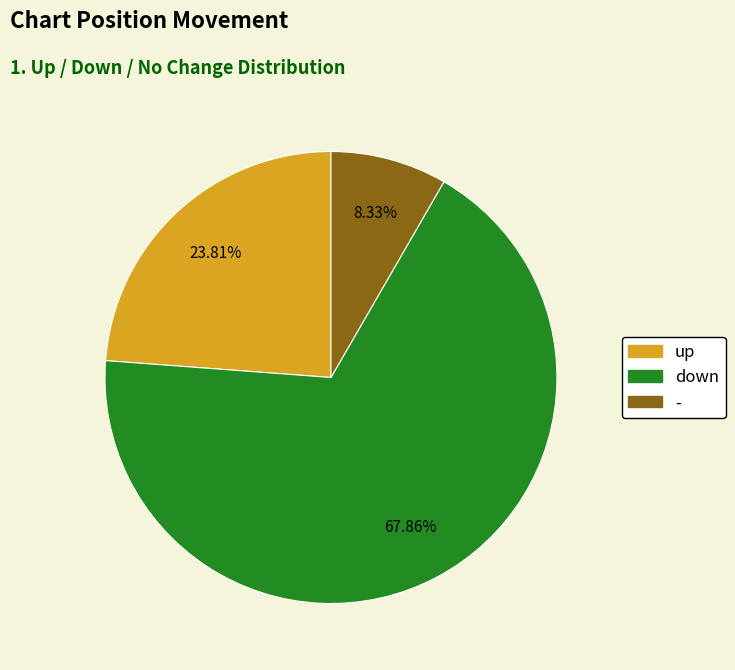

Between up and down, which is larger?

down